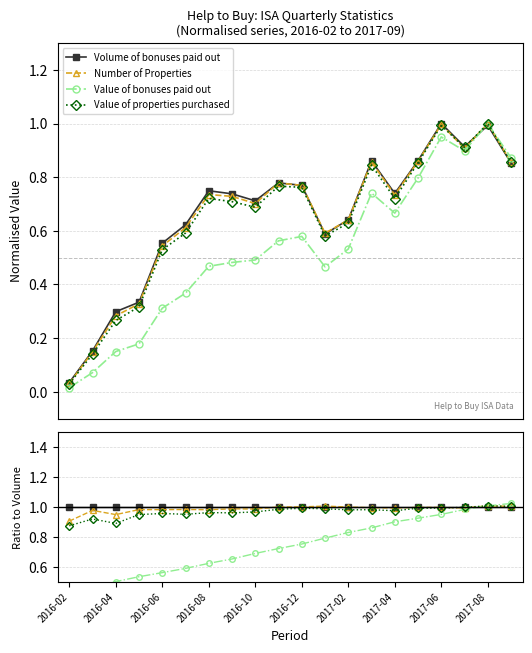

What is the maximum value for Value of bonuses paid out?

1.0